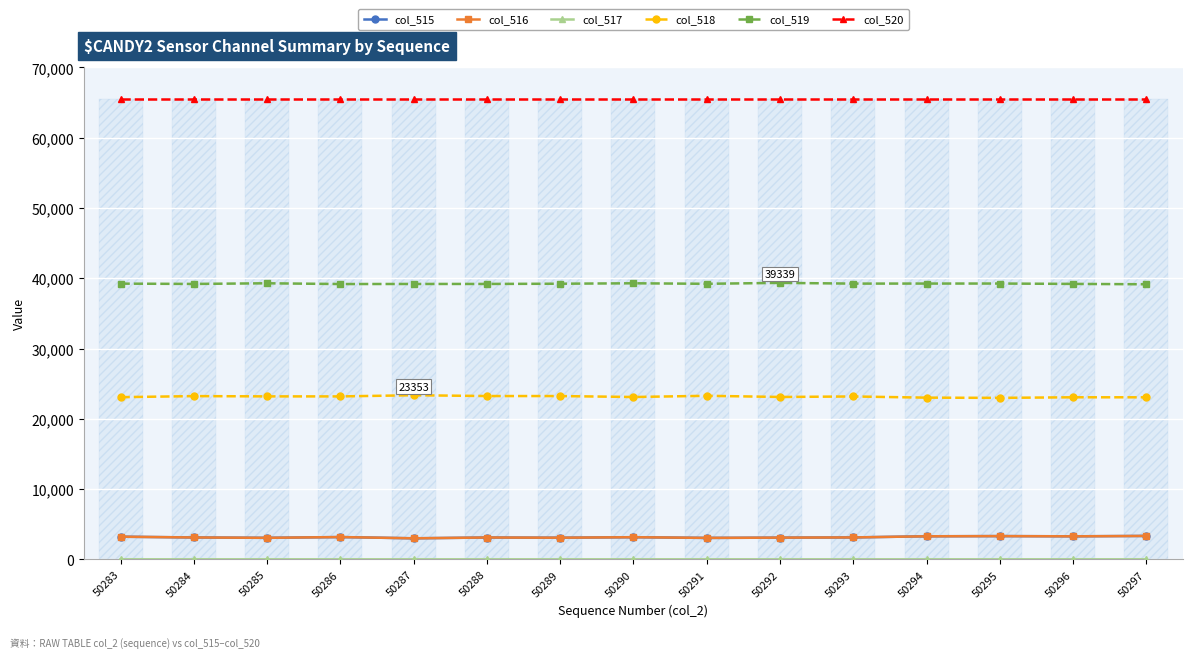

What is the value of the col_517 bar at the 2nd from the left?

1